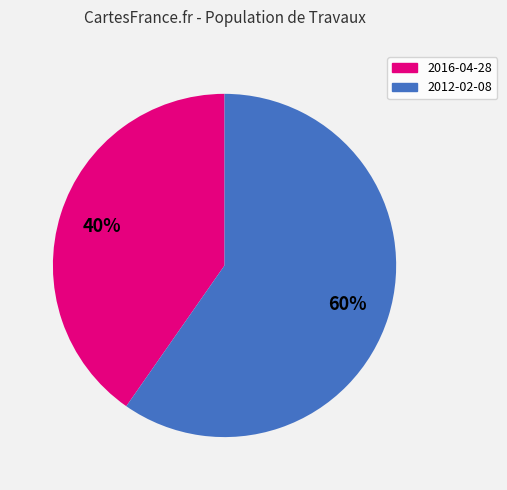

Combined, do 2012-02-08 and 2016-04-28 account for over 50%?

Yes